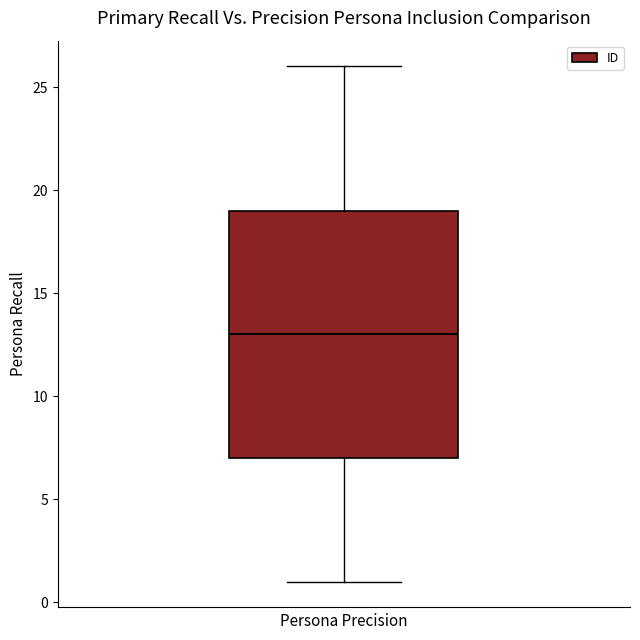

Read this box plot against the y-axis: the position of the median line, the range covered by the box, and the ends of both whiskers. The values are not printed on the chart, so give them approximately, as read against the axis.

median 13, box 7 to 19, whiskers 1 to 26